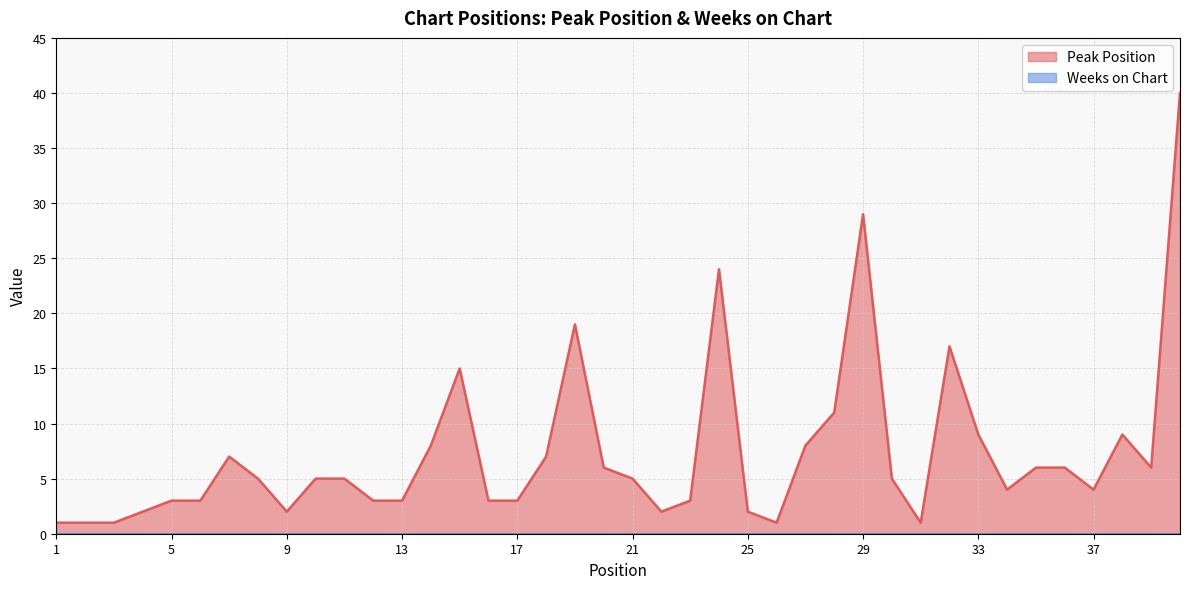

Where is the first local minimum?

9